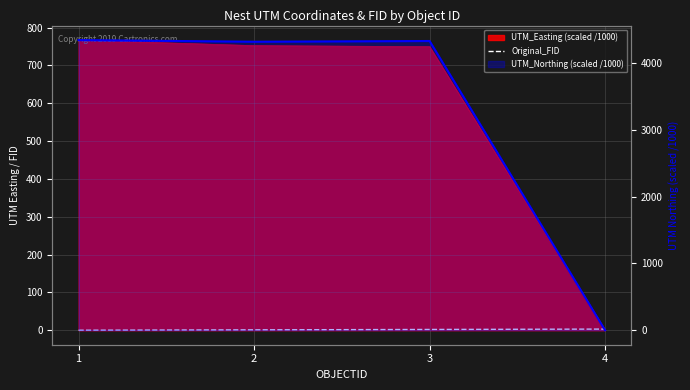

How many times do UTM_Northing (scaled /1000) and Original_FID cross each other?

1